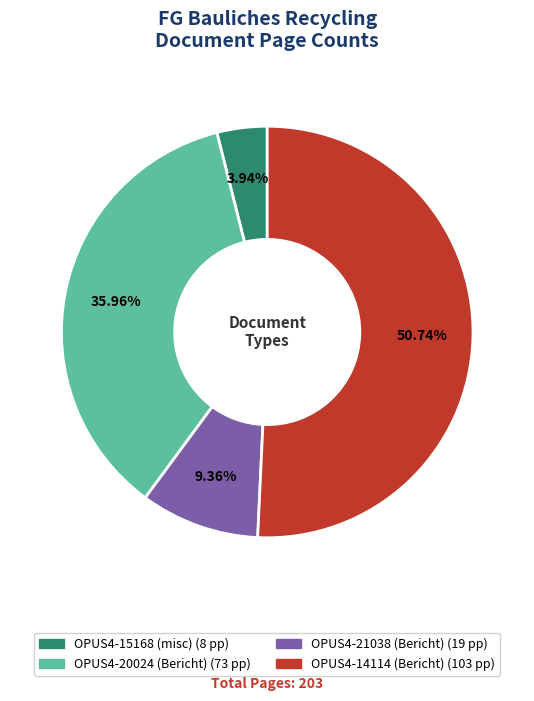

Approximately how many times larger is the value at OPUS4-14114 (Bericht) compared to OPUS4-15168 (misc)?

12.9